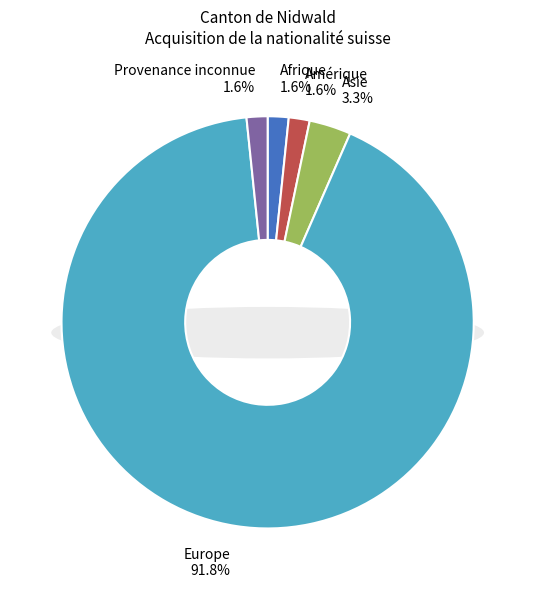

To the nearest percent, what percentage of the pie is Europe?

92%